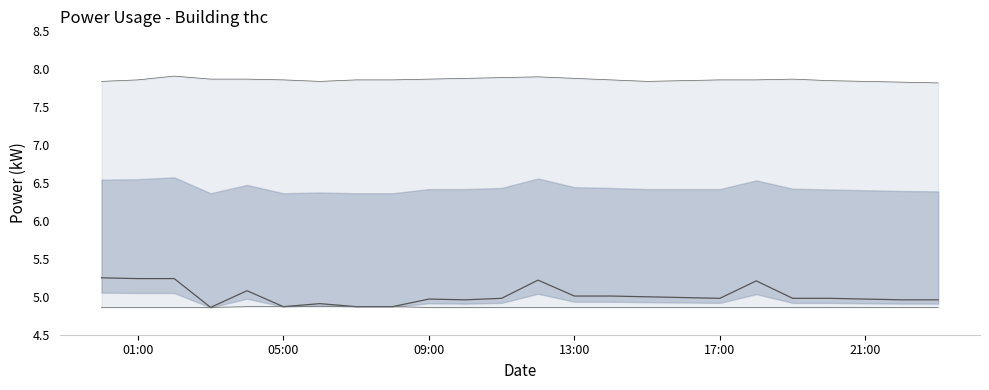

What is the difference between the maximum and minimum values in the power_upper series?

0.1